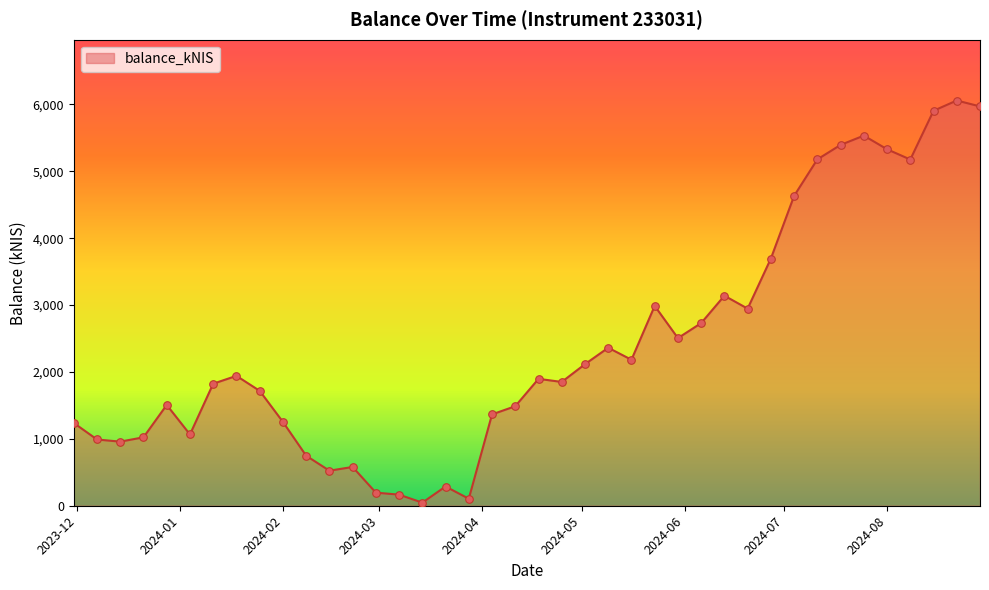

What is the difference between the maximum and minimum values?

6011.5